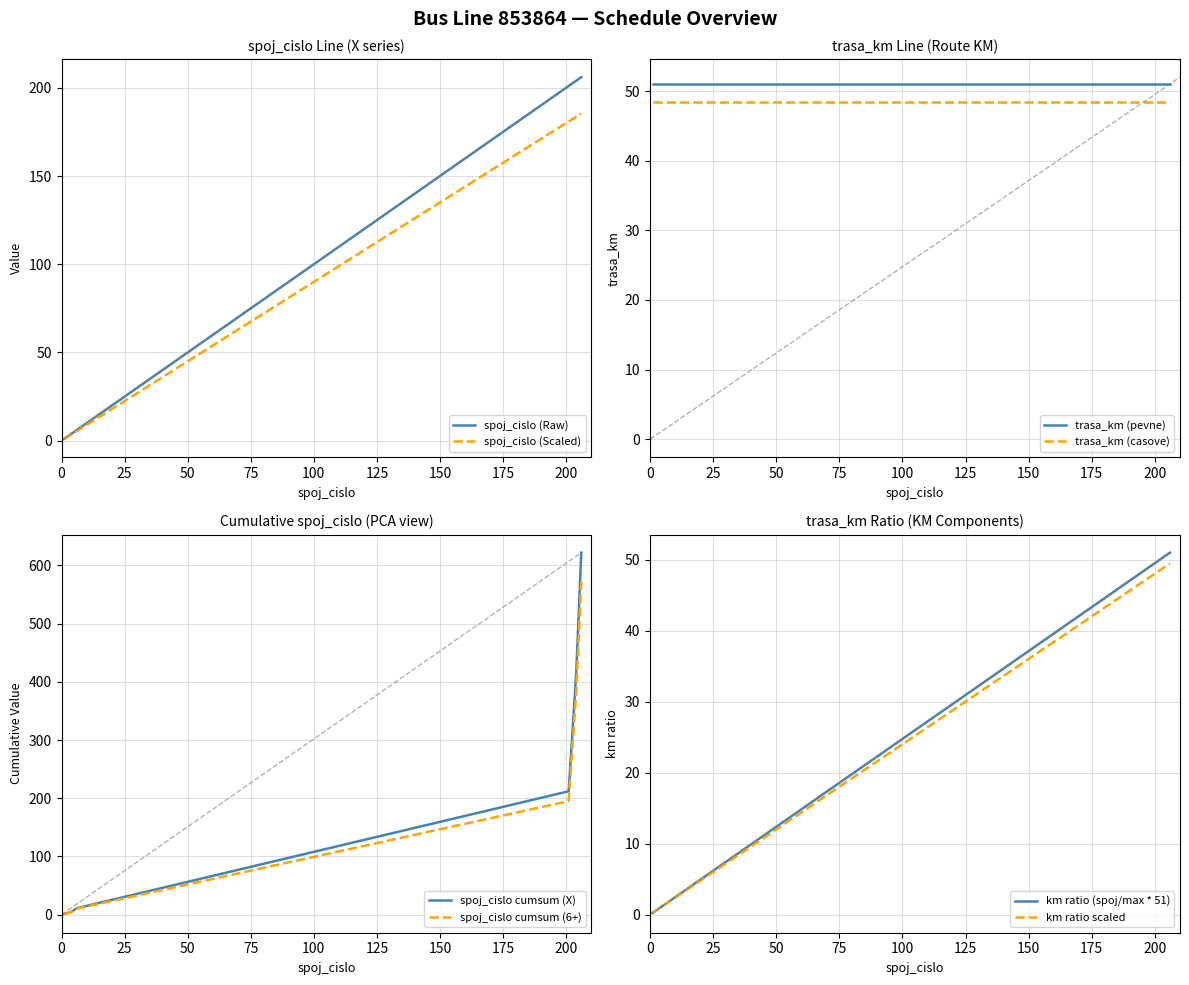

What is the average value?

104